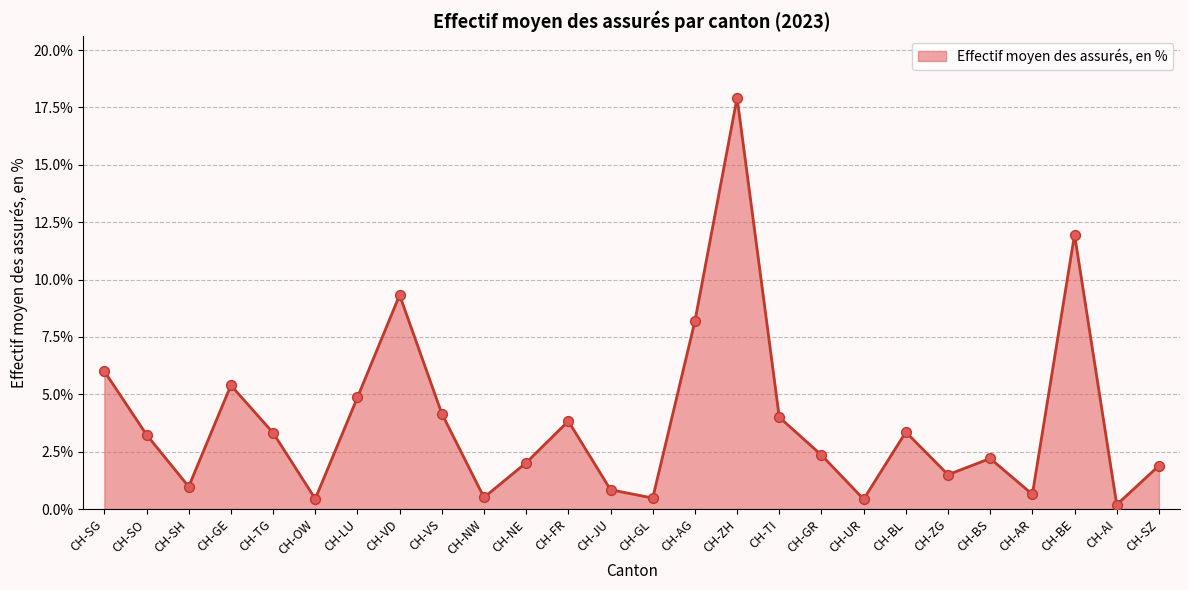

Between CH-LU and CH-AG, which is larger?

CH-AG